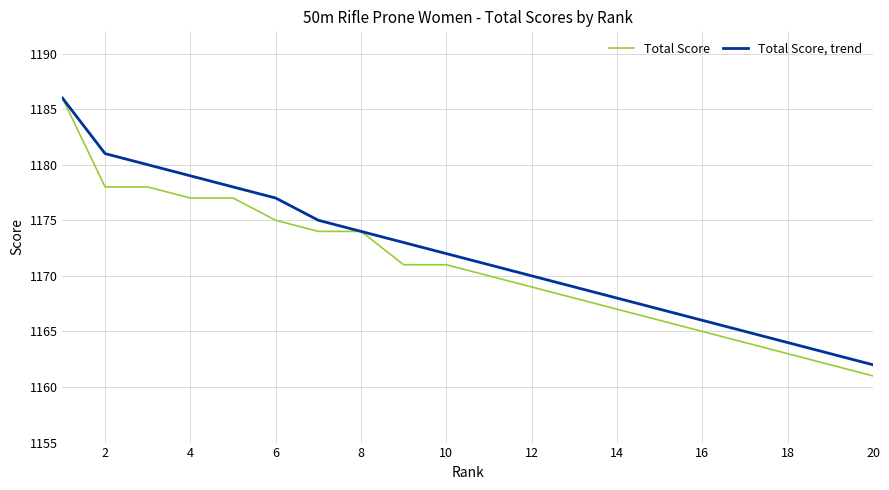

Which series has the largest range (max minus min)?

Total Score